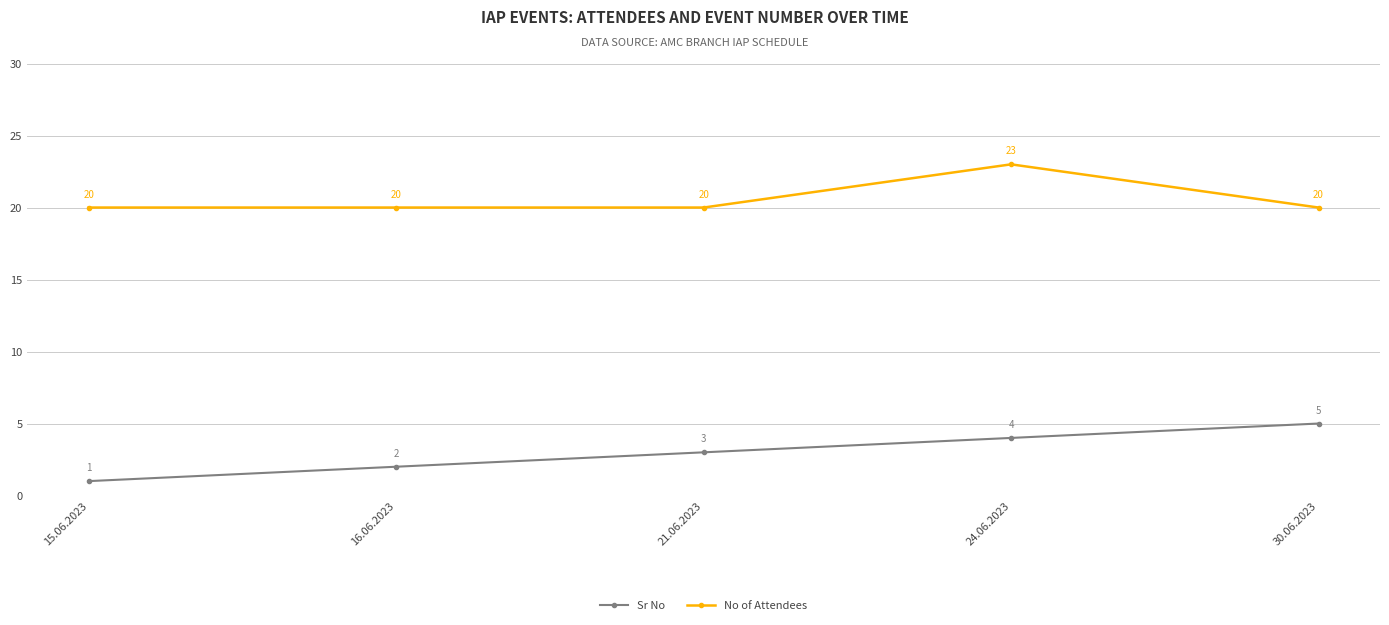

What is the sum of the Sr No values at 21.06.2023 and 15.06.2023?

4